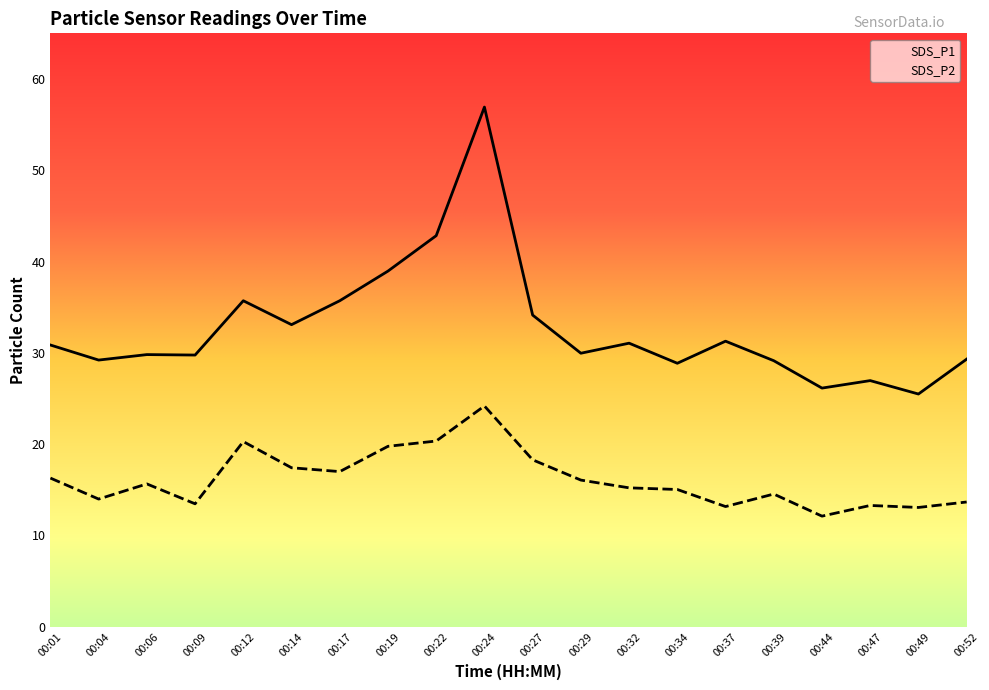

Between 00:19 and 00:39, which series saw the biggest shift?

SDS_P1